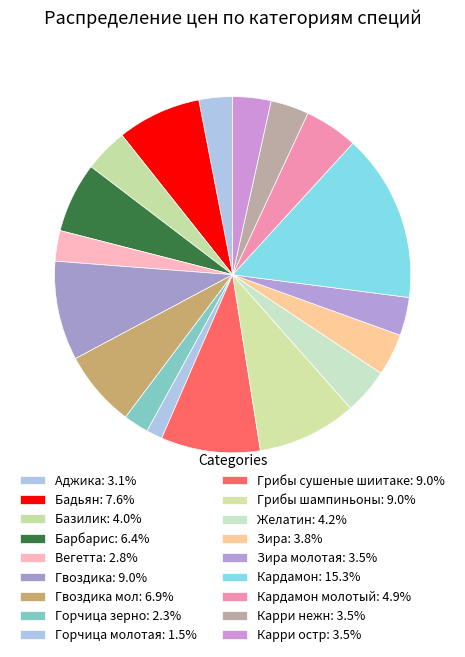

Rank the categories by value from lowest to highest.

Горчица молотая, Горчица зерно, Вегетта, Аджика, Зира молотая, Карри нежн, Карри остр, Зира, Базилик, Желатин, Кардамон молотый, Барбарис, Гвоздика мол, Бадьян, Гвоздика, Грибы сушеные шиитаке, Грибы шампиньоны, Кардамон